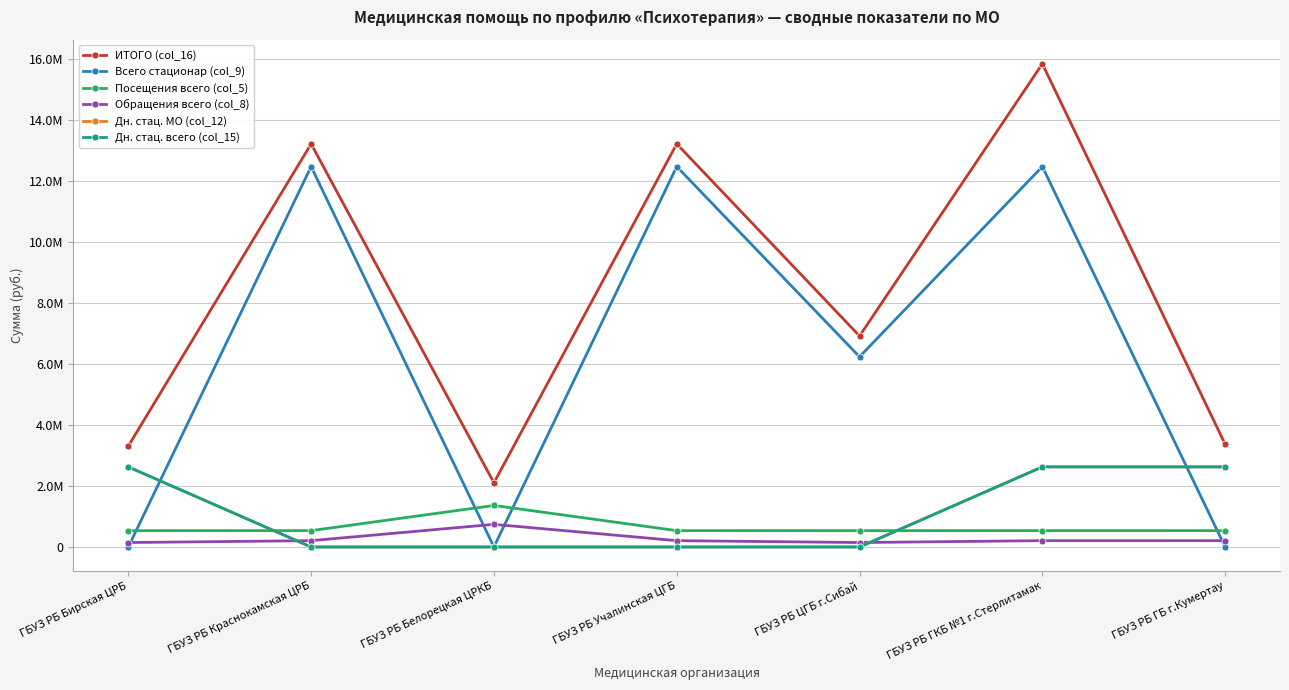

Between which two adjacent categories do Посещения всего (col_5) and Дн. стац. всего (col_15) first intersect?

ГБУЗ РБ Бирская ЦРБ and ГБУЗ РБ Краснокамская ЦРБ